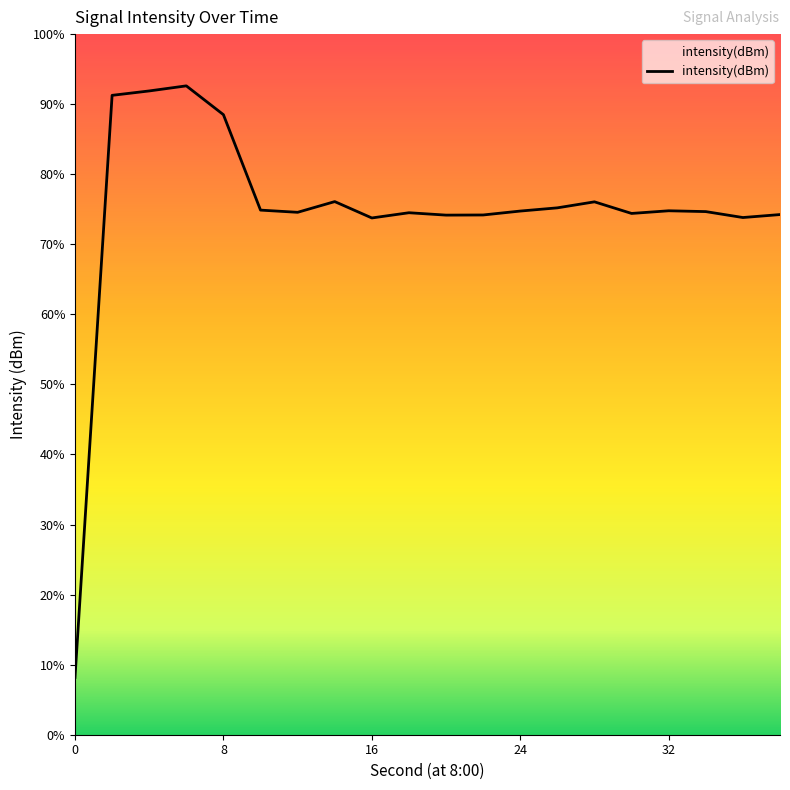

The chart shows a value of -41.3 at 20. True or false?

False